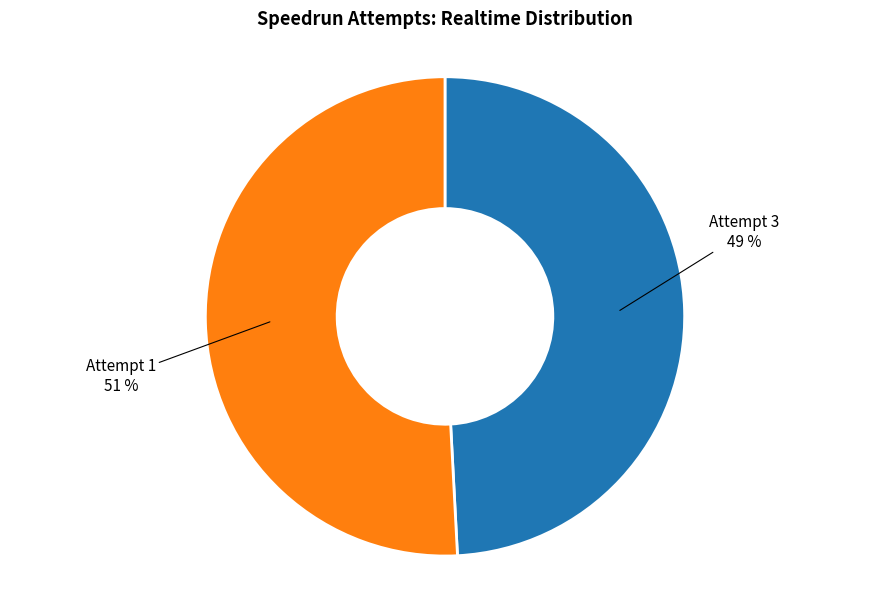

Is there any slice that represents more than half of the pie?

Yes